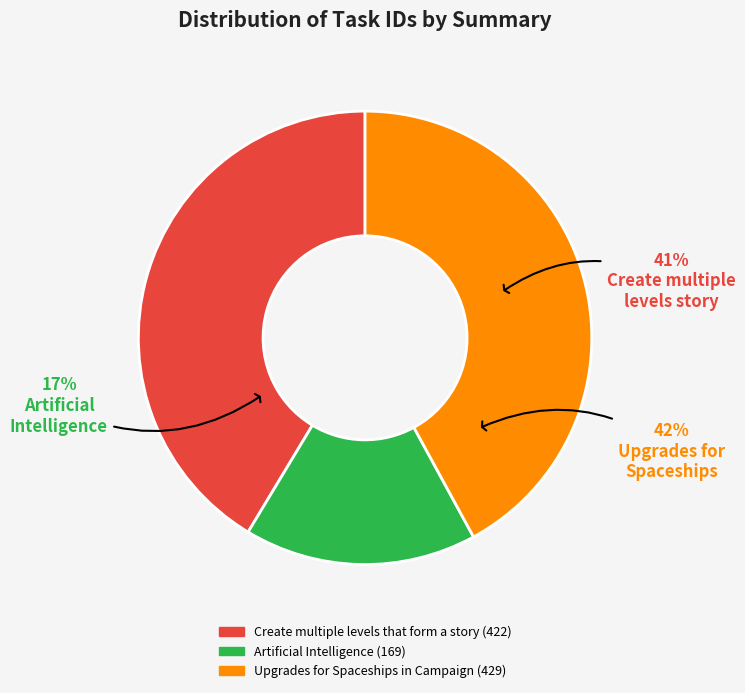

The Upgrades for Spaceships in Campaign slice represents 48% of the pie. True or false?

False